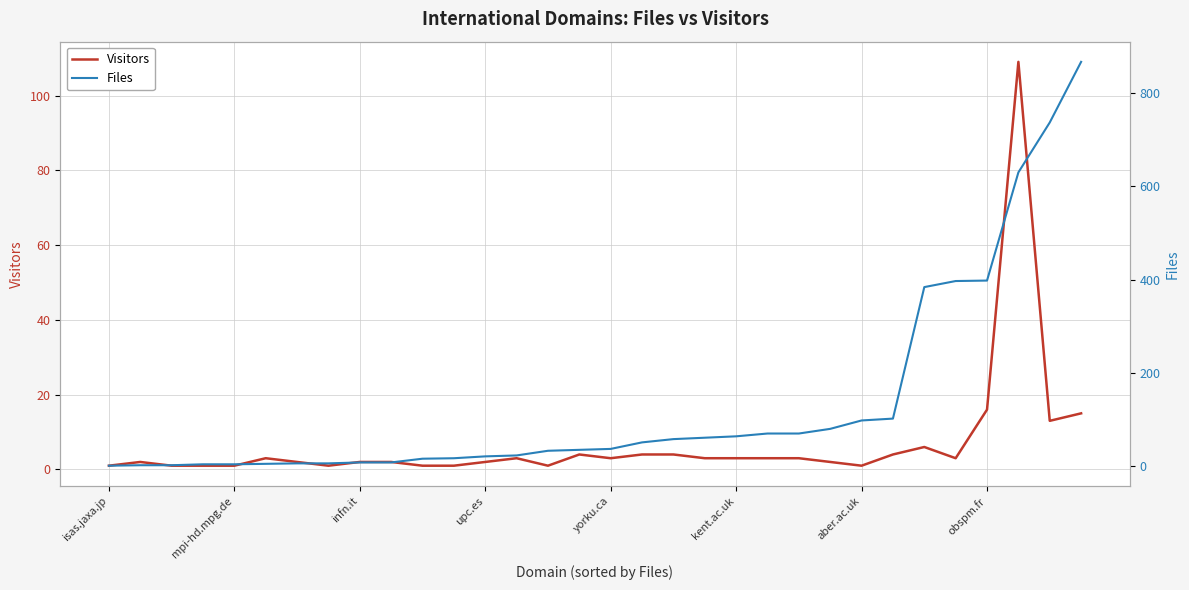

Is it true that Visitors equals 3 at kent.ac.uk?

True